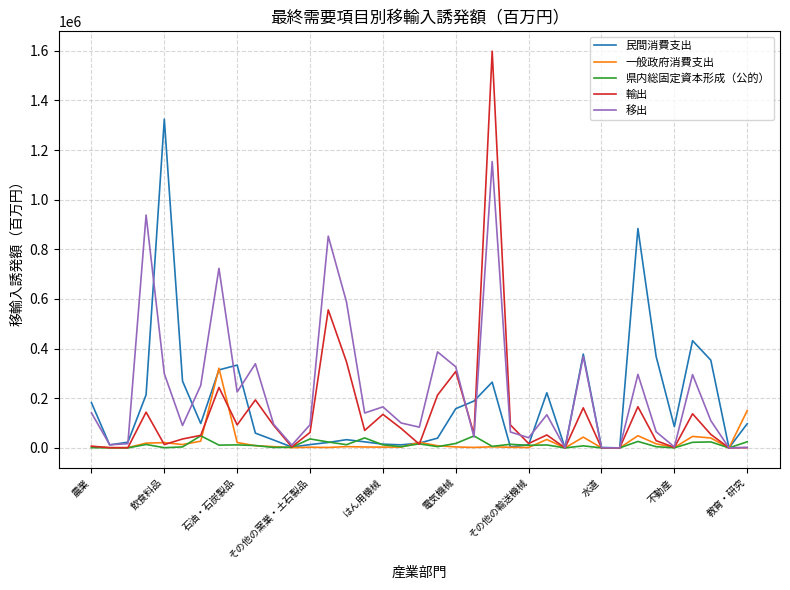

Rank the series by their maximum value, from lowest to highest.

県内総固定資本形成（公的）, 一般政府消費支出, 移出, 民間消費支出, 輸出